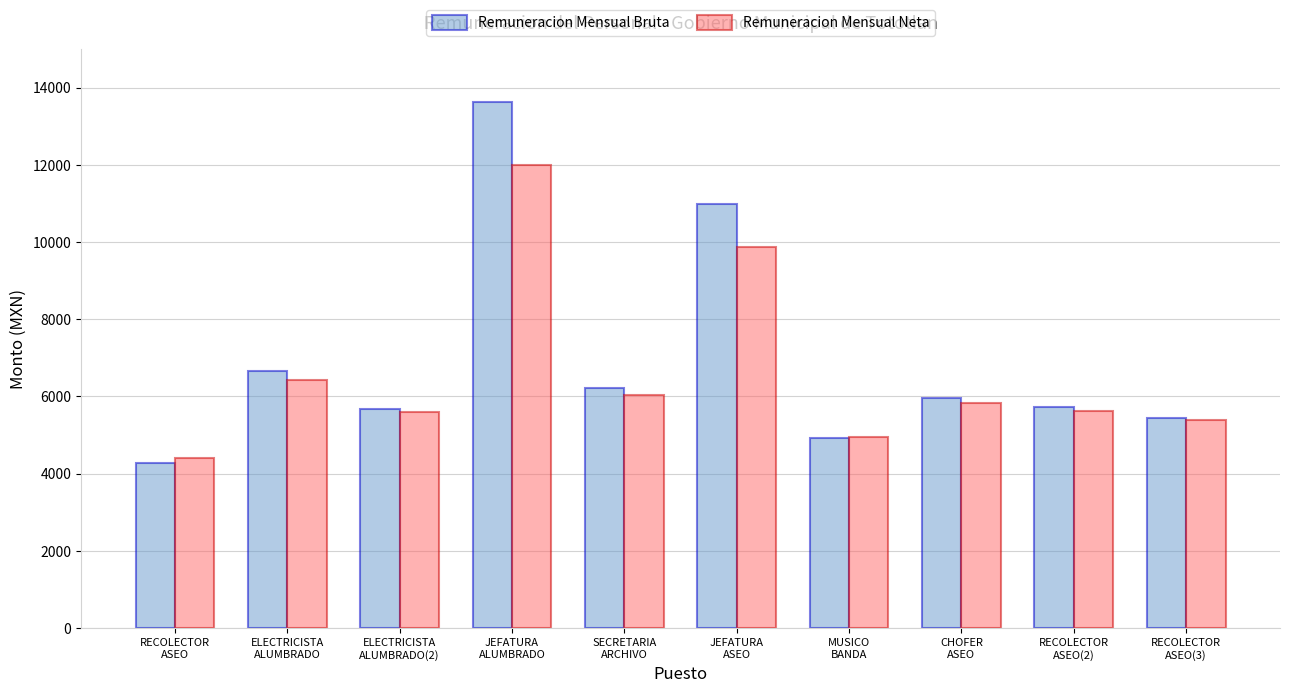

Rank the series by their average value, from highest to lowest.

Remuneracion Mensual Bruta, Remuneracion Mensual Neta